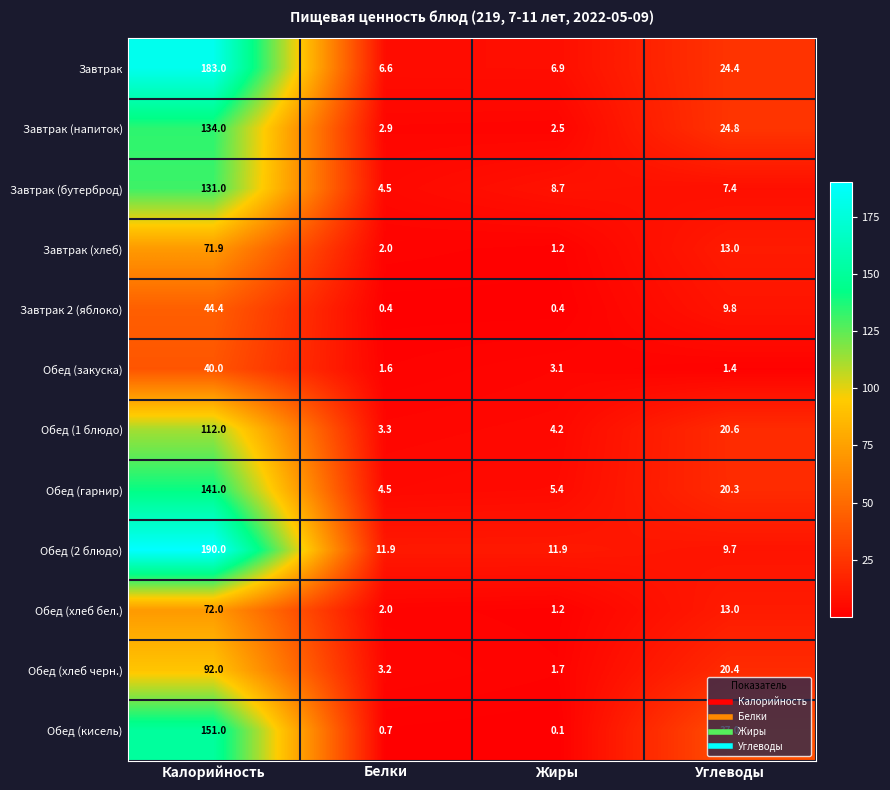

At how many categories does at least one series exceed 185?

1